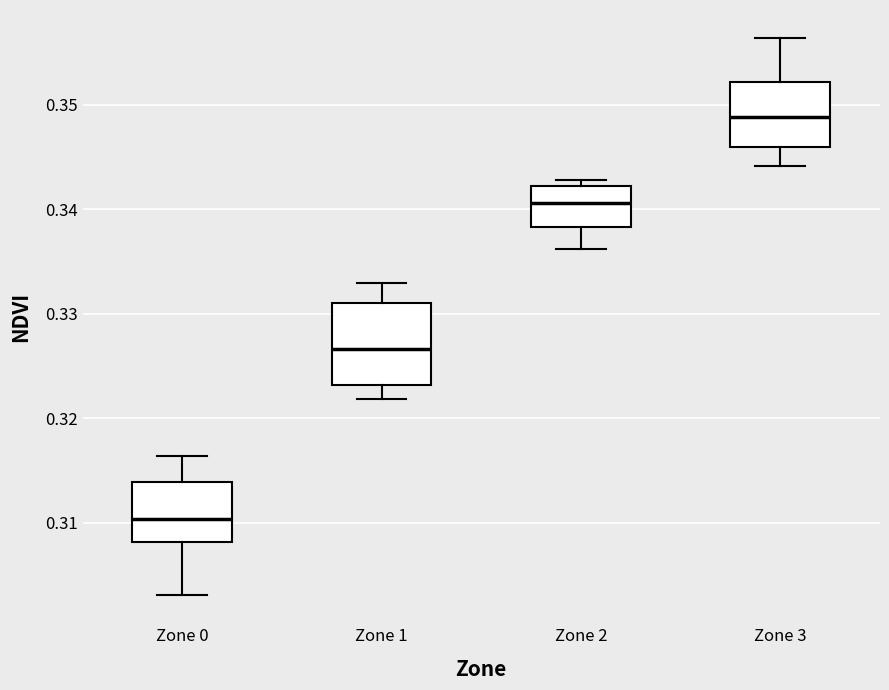

Reading left to right, transcribe this box plot: for each box, give where its median line is, the range the box spans, and where its two whiskers end, as read against the y-axis. The values are not printed on the chart, so give them approximately, as read against the axis.

Zone 0: median 0.310, box 0.308 to 0.314, whiskers 0.303 to 0.316
Zone 1: median 0.327, box 0.323 to 0.331, whiskers 0.322 to 0.333
Zone 2: median 0.341, box 0.338 to 0.342, whiskers 0.336 to 0.343
Zone 3: median 0.349, box 0.346 to 0.352, whiskers 0.344 to 0.356